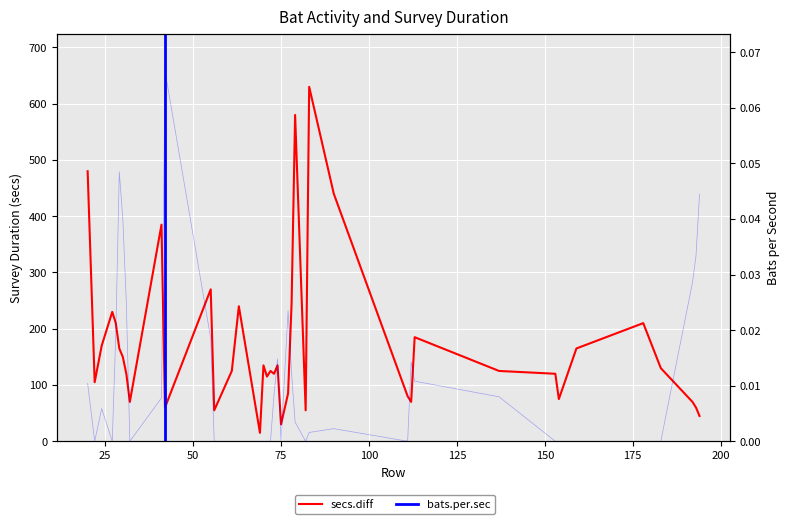

How many lines are shown in the chart?

2